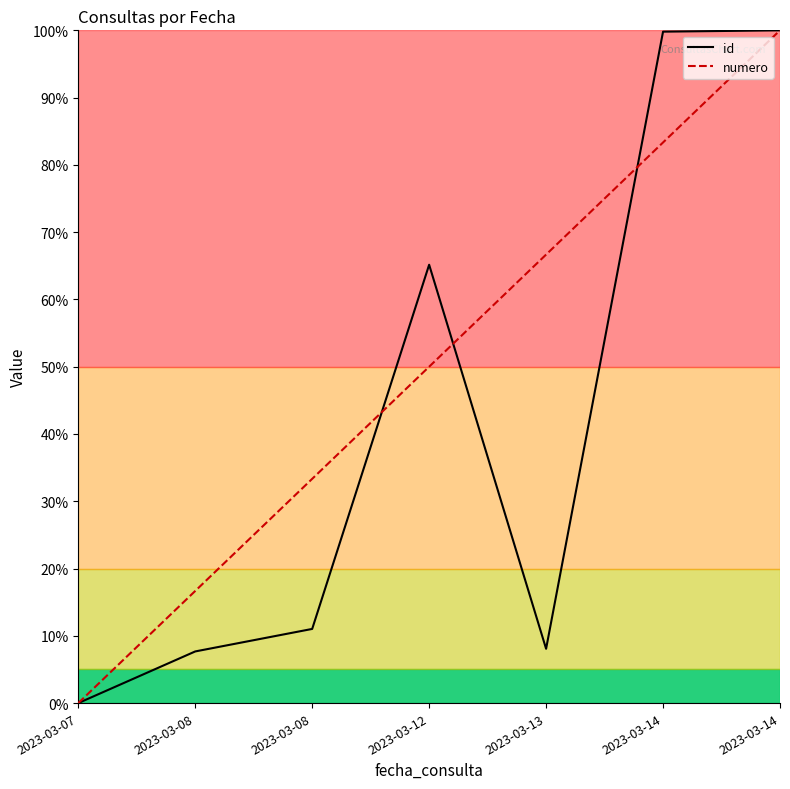

Which has a higher value, 2023-03-14 or 2023-03-12?

2023-03-14